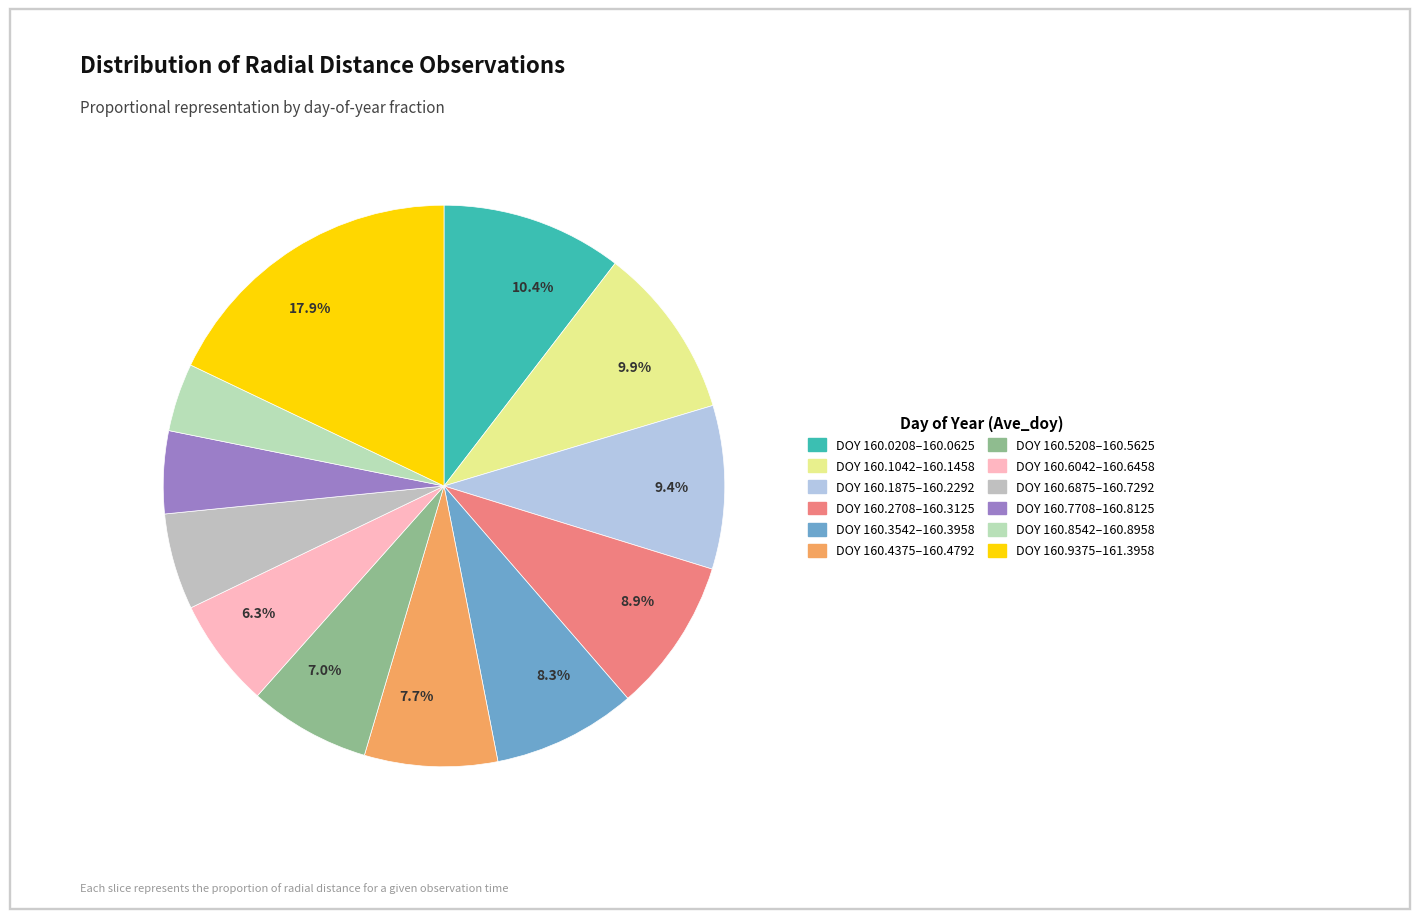

Is there any slice that represents more than half of the pie?

No